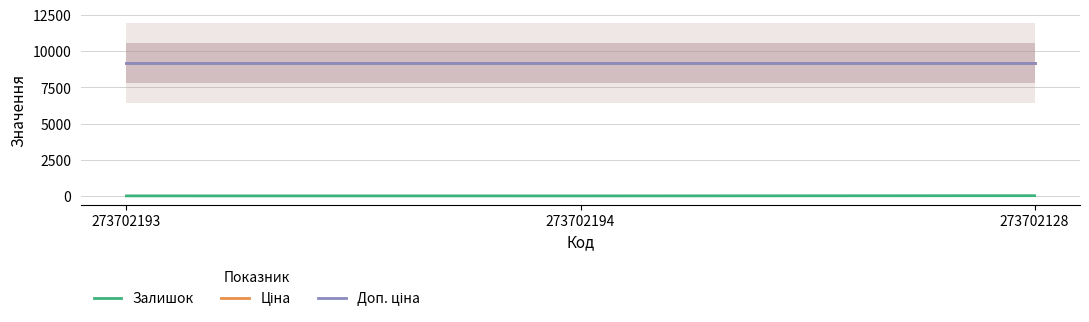

Reading left to right, extract all data points from this chart.

Залишок: 273702193=20.0	273702194=18.0	273702128=34.0
Ціна: 273702193=9196.3	273702194=9196.3	273702128=9196.3
Доп. ціна: 273702193=9196.3	273702194=9196.3	273702128=9196.3